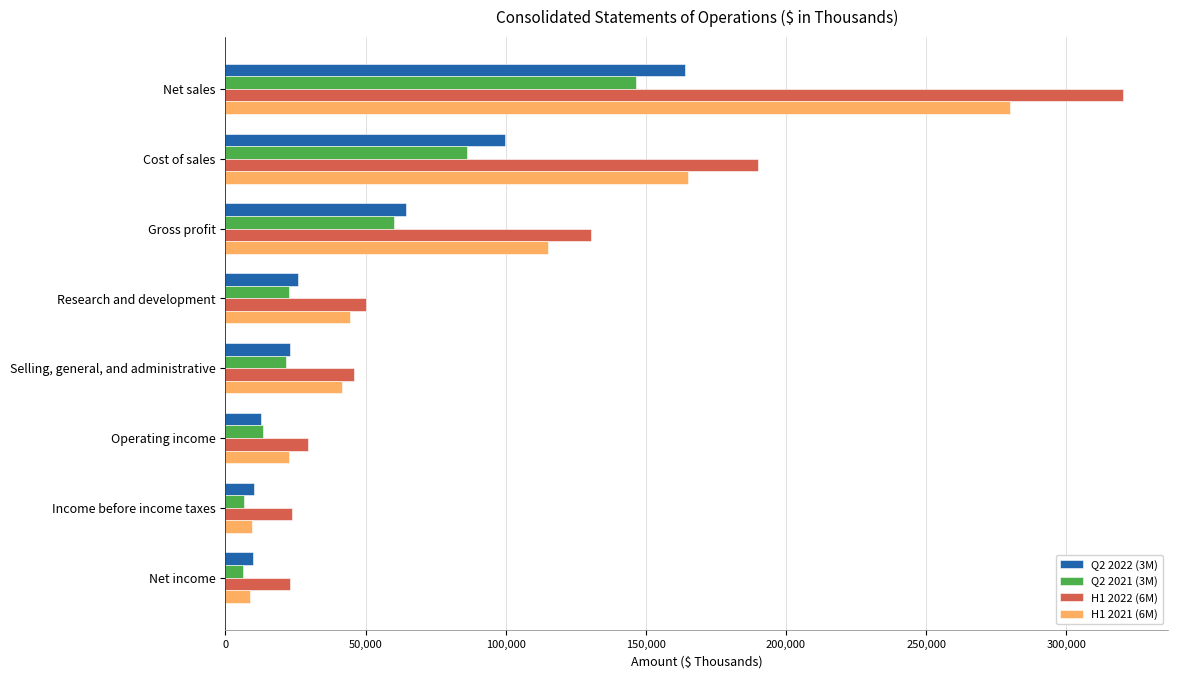

What is the greatest value displayed?

320425